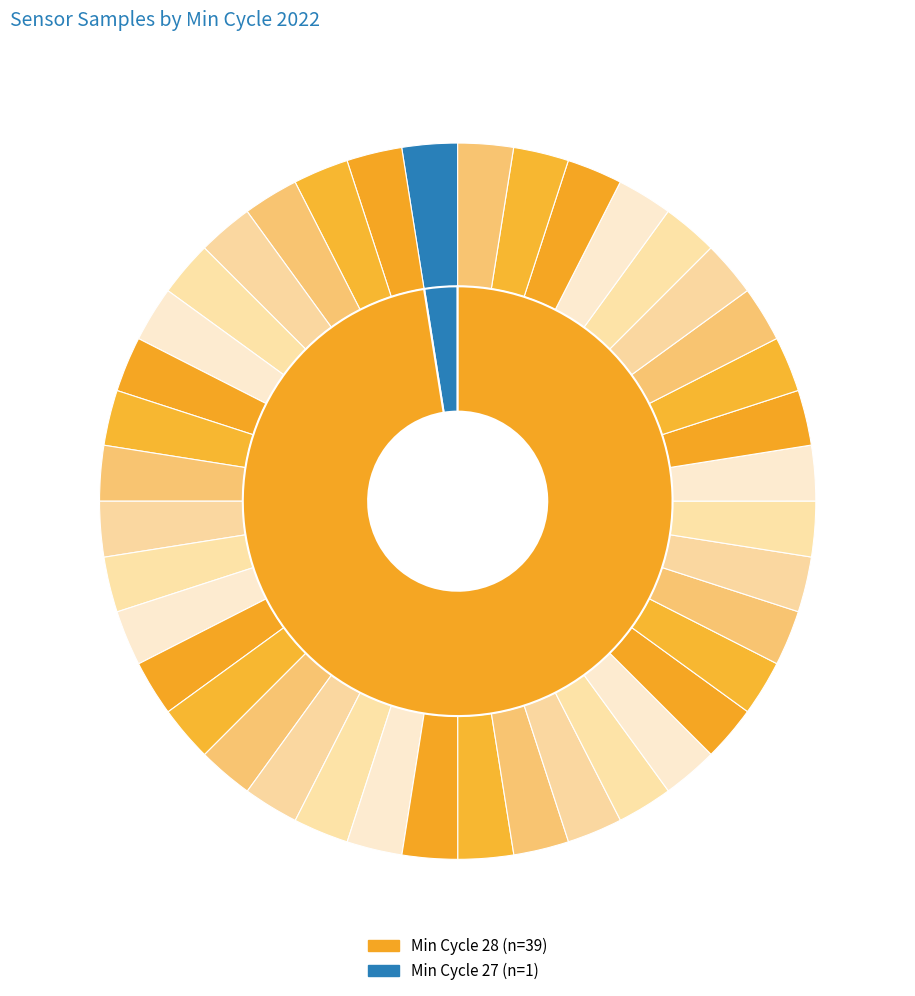

How many segments does this pie chart have?

40